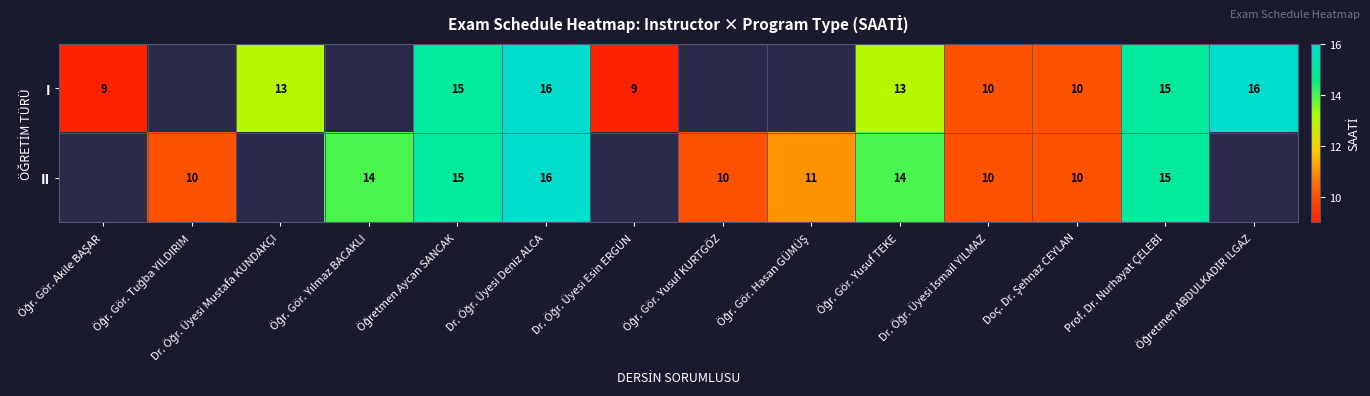

Which series changed the most between Öğr. Gör. Akile BAŞAR and Doç. Dr. Şehnaz CEYLAN?

I